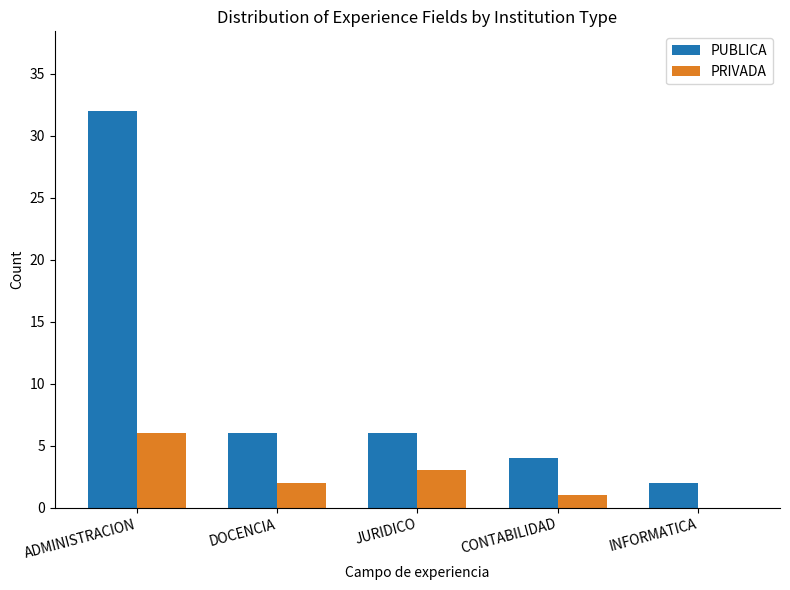

Where does the PRIVADA series first go above 2?

ADMINISTRACION